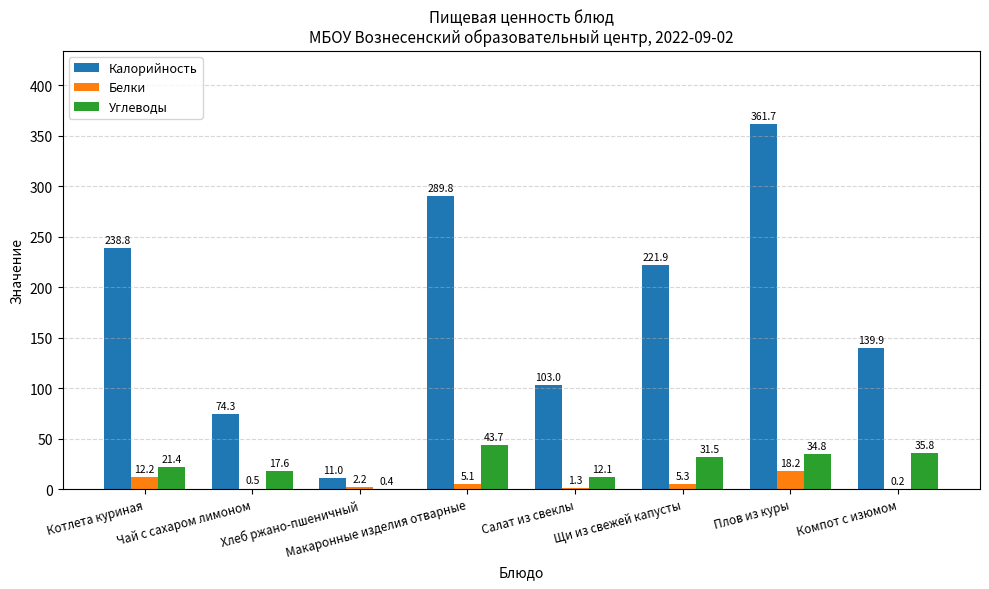

Is the value of Белки at Салат из свеклы greater than the value of Калорийность at Щи из свежей капусты?

No